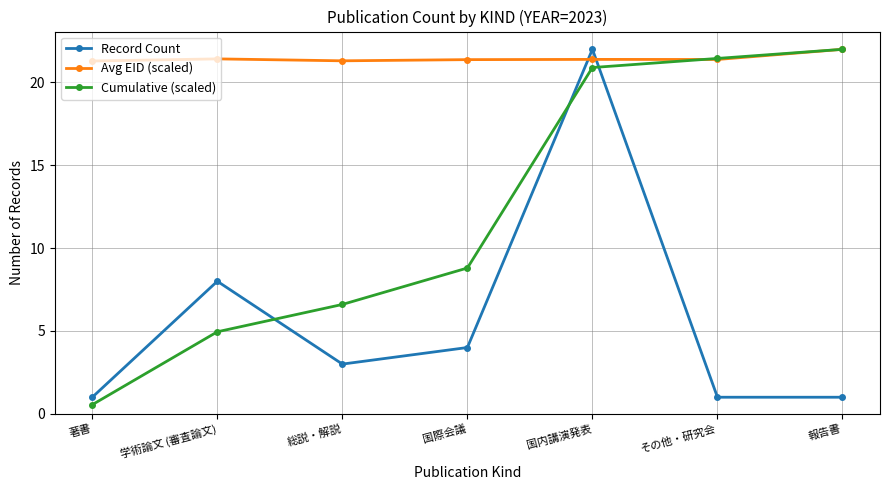

Which series changed the most between 著書 and 国内講演発表?

Record Count